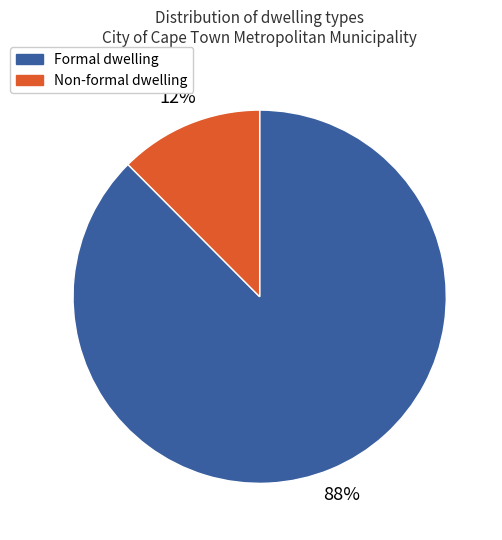

True or false: Non-formal dwelling accounts for 25% of the total.

False